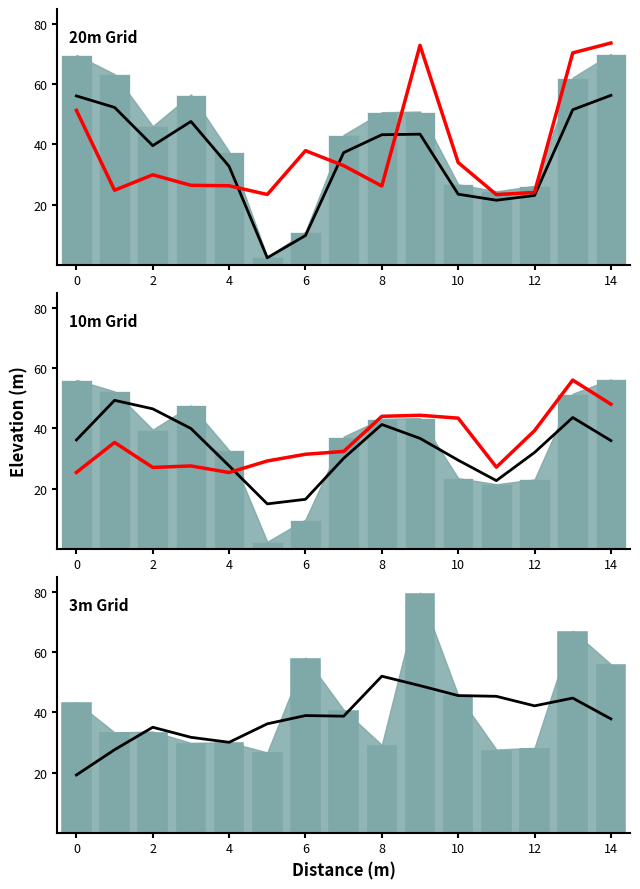

What are all the series names shown in the legend?

dnbrad, satz, scan_angle, rade9_aggzone_norm